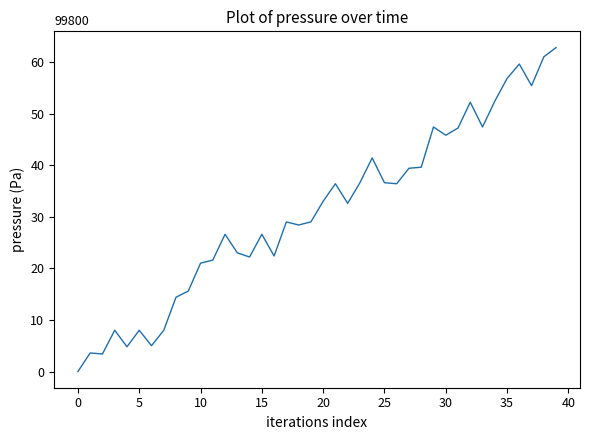

What is the maximum value shown in the chart?

62.8